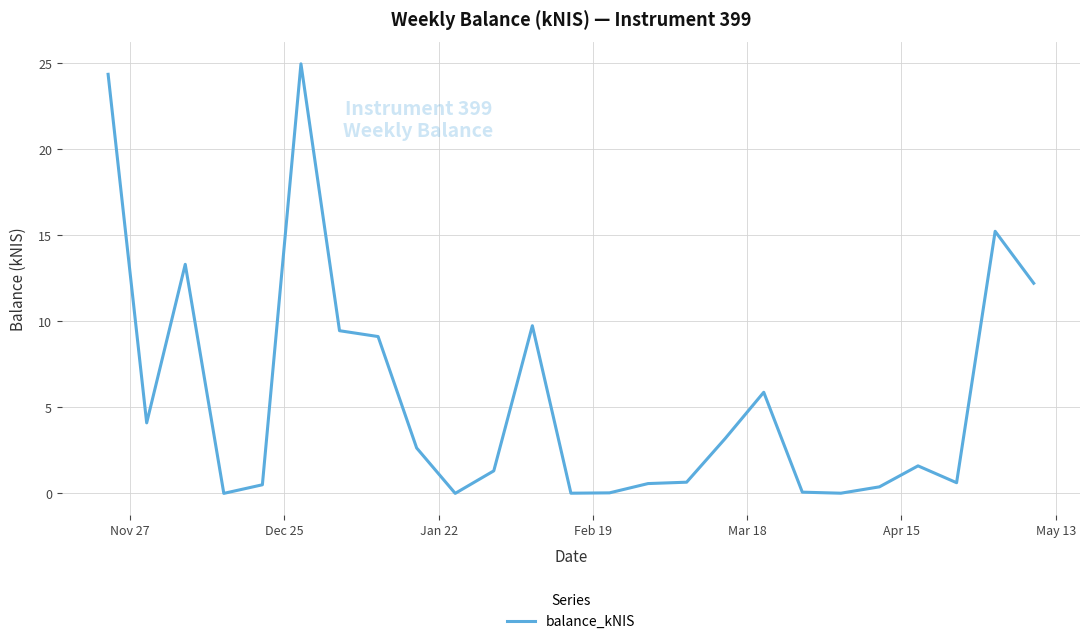

What is the maximum value shown in the chart?

25.0